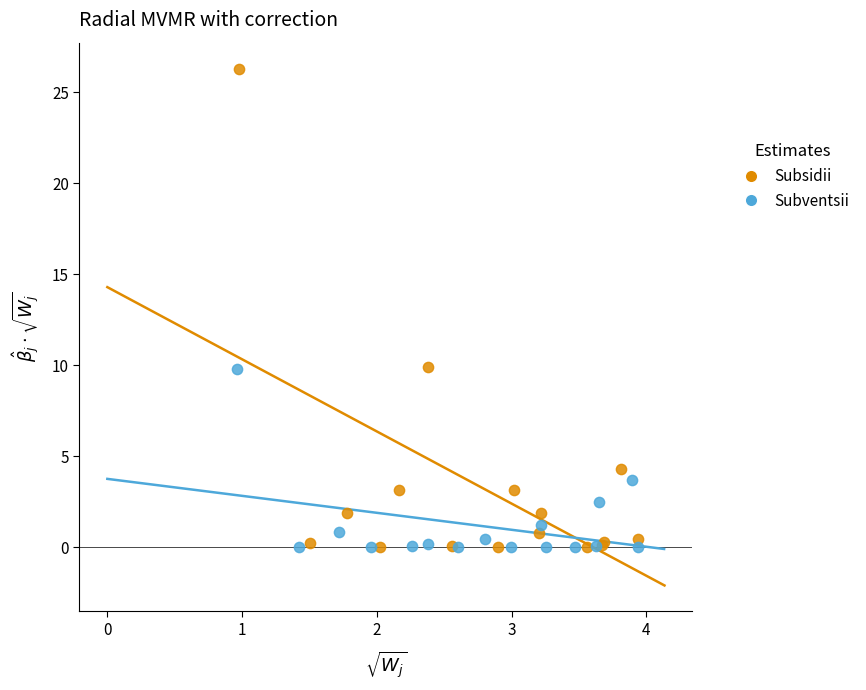

Which series has the widest spread of Y values?

Subsidii